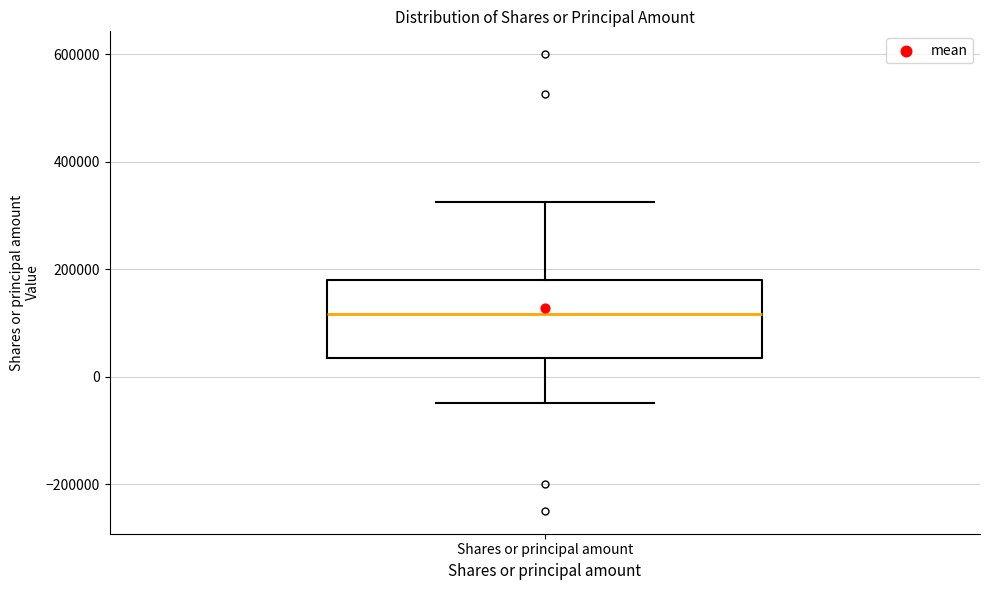

Transcribe this box plot: give where the median line is, the range the box spans, and where the two whiskers end, as read against the y-axis. The values are not printed on the chart, so give them approximately, as read against the axis.

median 120000, box 40000 to 180000, whiskers -40000 to 320000